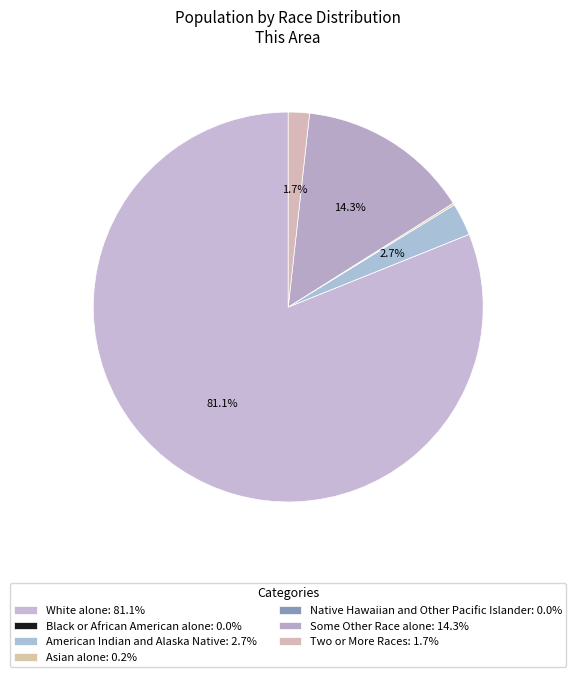

What is the largest slice in the pie chart?

White alone